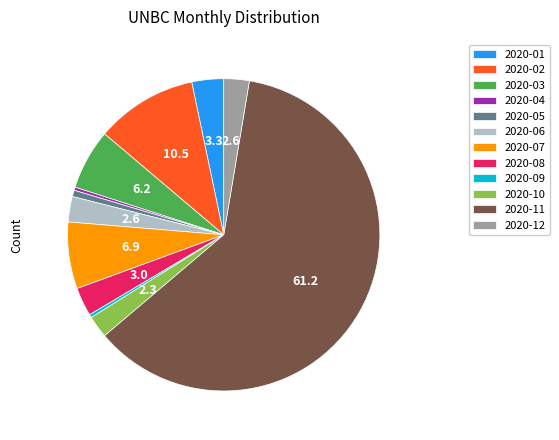

How many segments does this pie chart have?

12